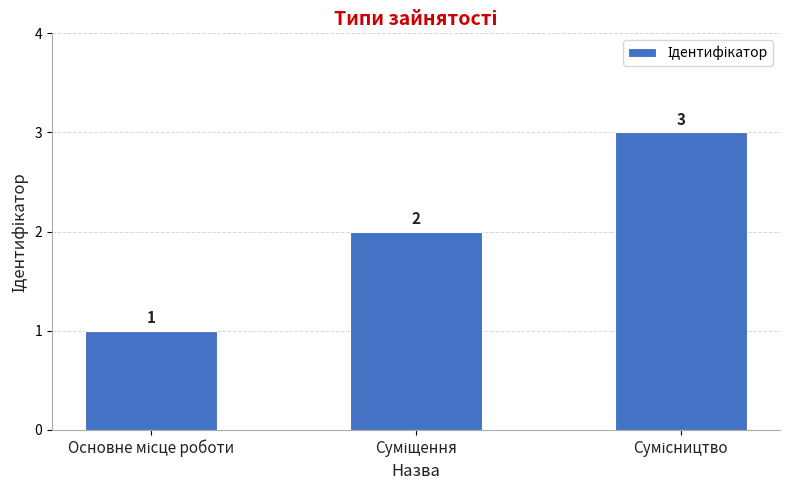

What is the sum of all values?

6